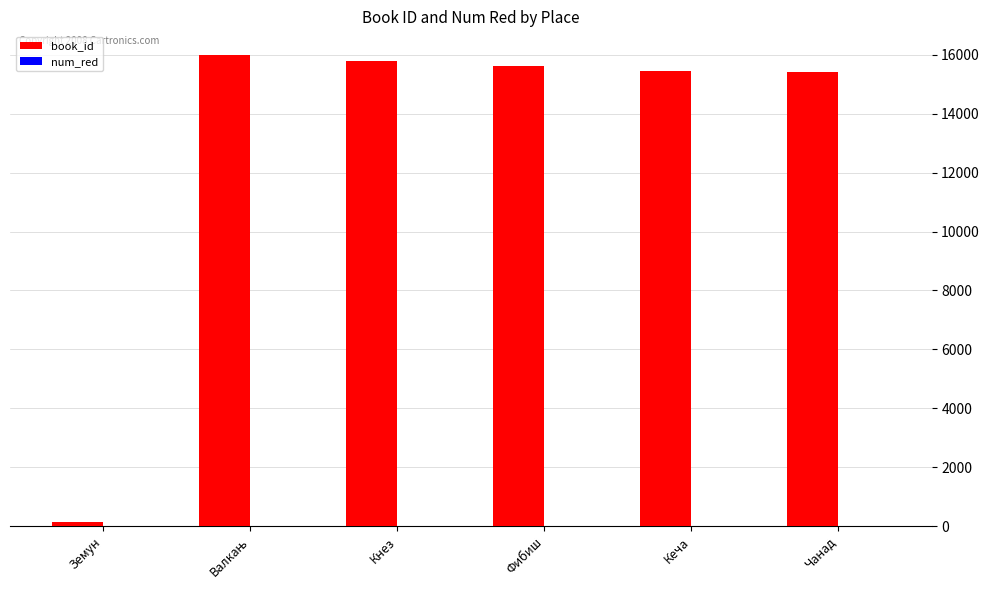

True or false: book_id has a value of 15601 at Фибиш.

True